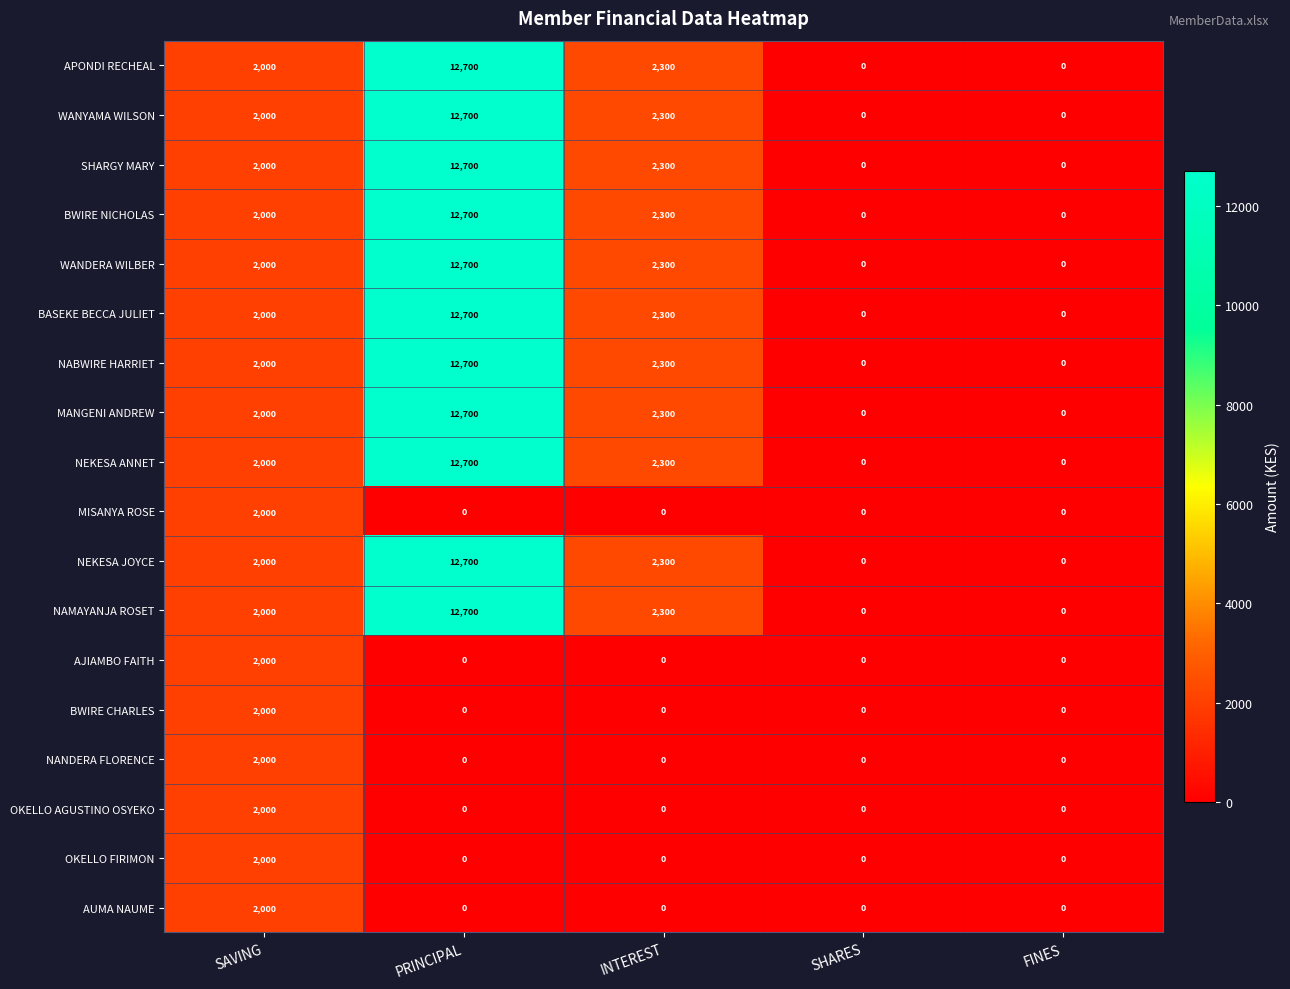

At how many categories does at least one series exceed 9114?

1